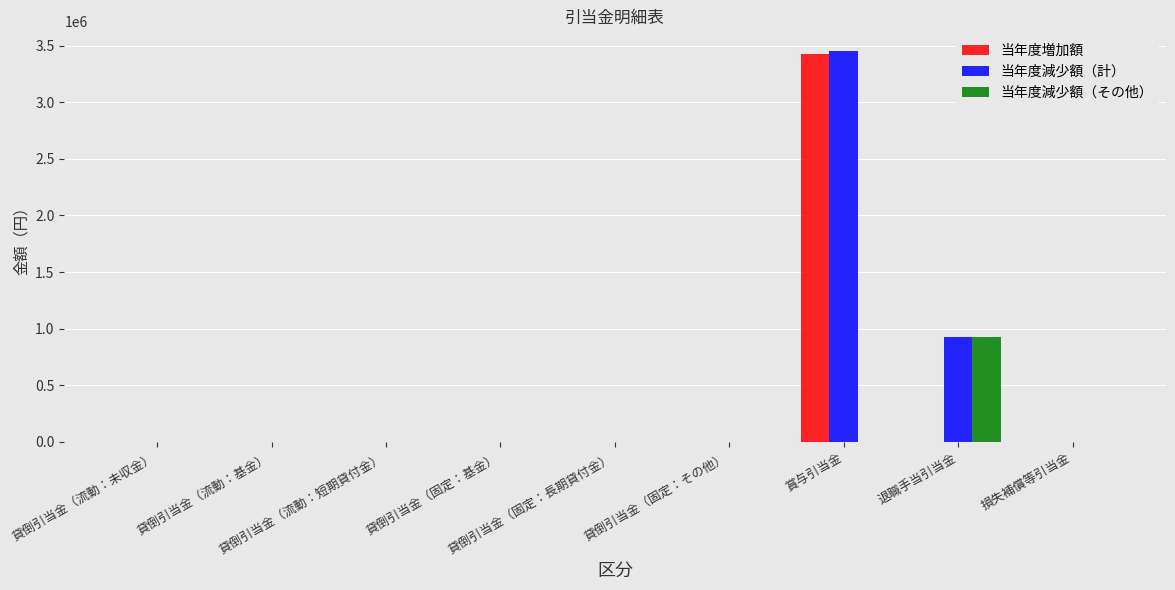

True or false: 当年度減少額（計） has a value of 0 at 貸倒引当金（固定：その他）.

True